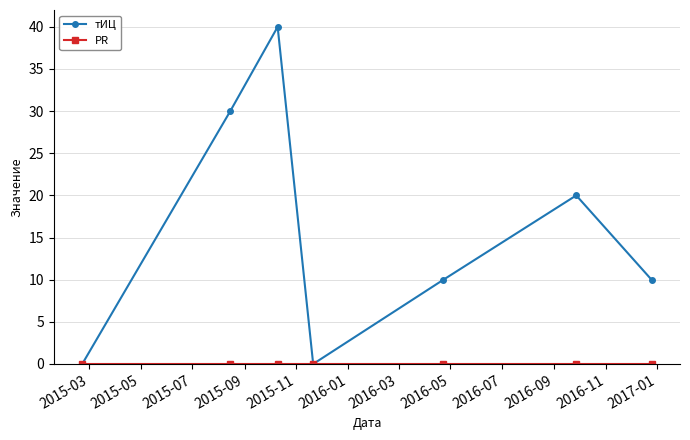

Which series has the largest total across all categories?

тИЦ